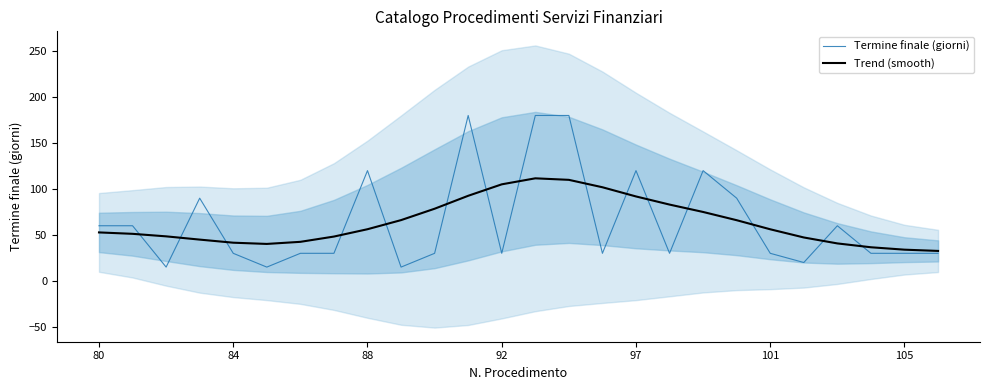

How many values in the Termine finale (giorni) series are below 30?

4